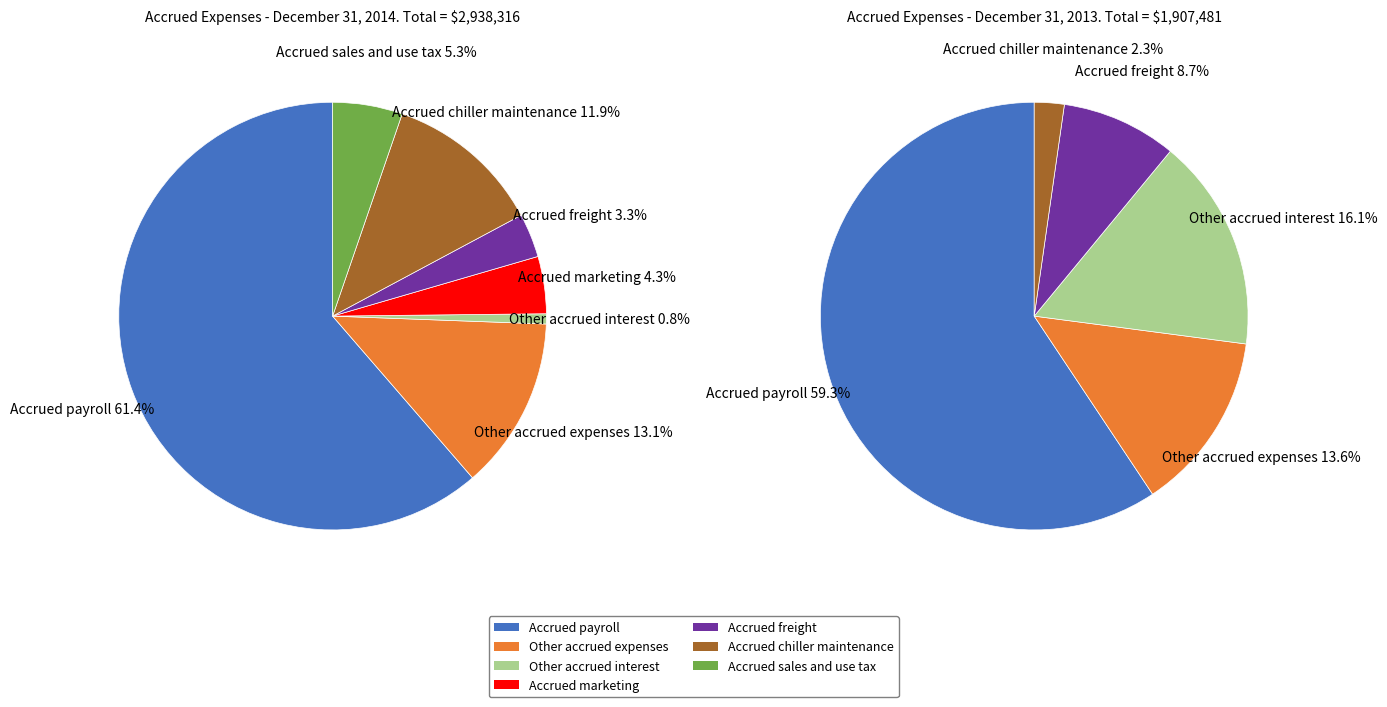

Is there a majority slice in this chart?

Yes